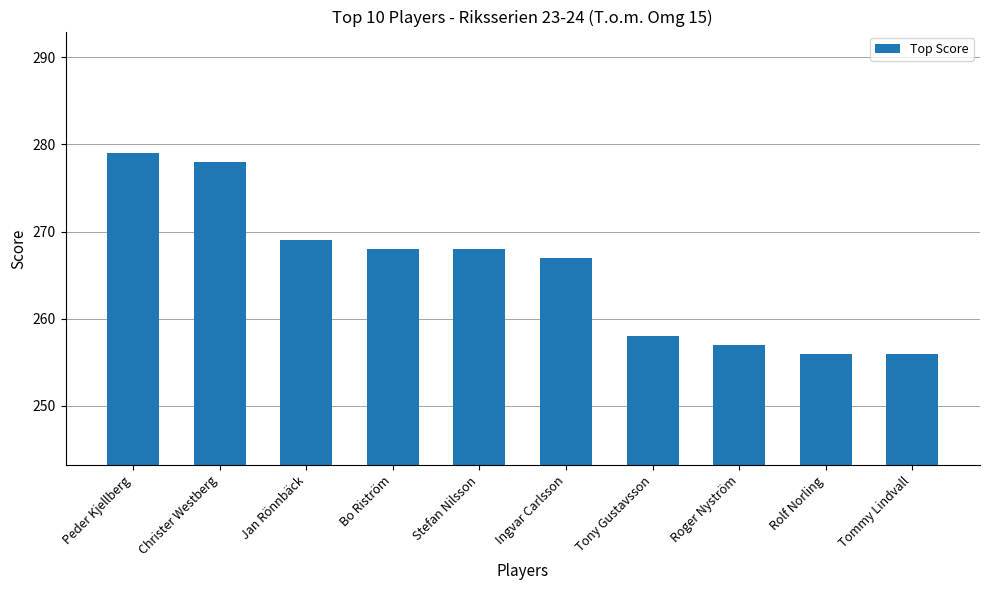

Are the bars horizontal?

No